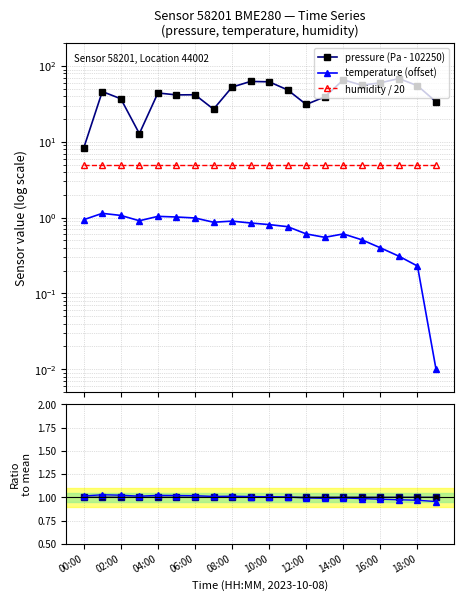

Where do temperature (offset) and pressure ratio first cross each other?

00:00 and 02:00